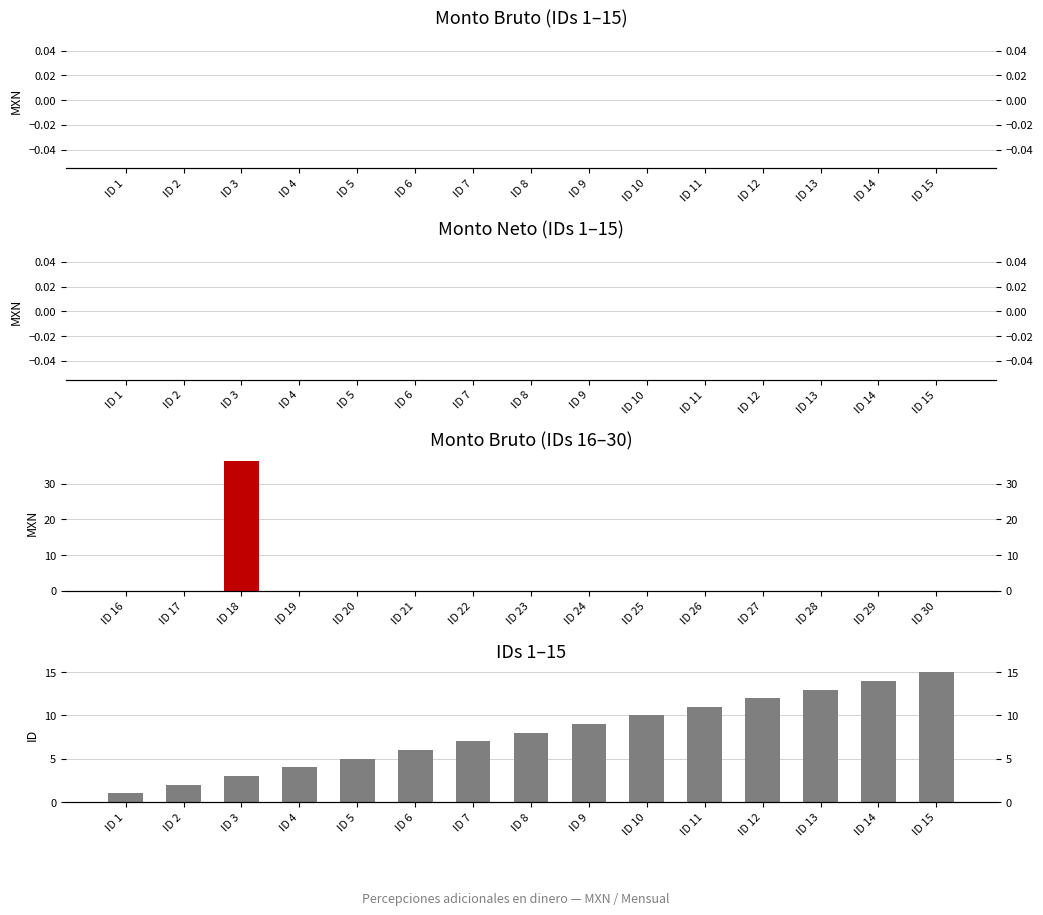

Reading right to left, list all the values displayed in this chart.

Monto bruto (IDs 1-15): 0.0	0.0	0.0	0.0	0.0	0.0	0.0	0.0	0.0	0.0	0.0	0.0	0.0	0.0	0.0
Monto neto (IDs 1-15): 0.0	0.0	0.0	0.0	0.0	0.0	0.0	0.0	0.0	0.0	0.0	0.0	0.0	0.0	0.0
Monto bruto (IDs 16-30): 0.0	0.0	0.0	0.0	0.0	0.0	0.0	0.0	0.0	0.0	0.0	0.0	36.4	0.0	0.0
ID (1-15): 15.0	14.0	13.0	12.0	11.0	10.0	9.0	8.0	7.0	6.0	5.0	4.0	3.0	2.0	1.0